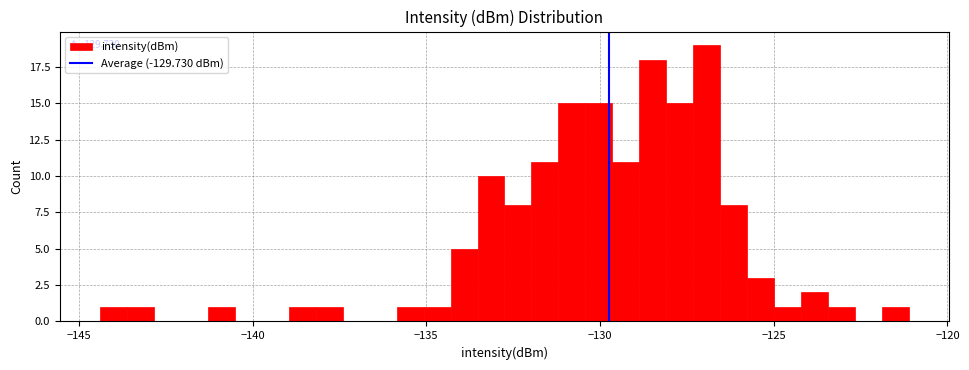

Read against the x-axis, roughly where is the centre of the tallest bar?

-127.0